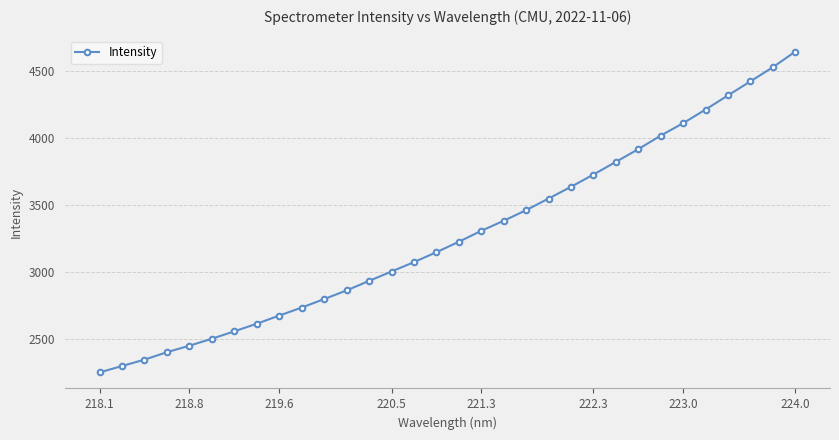

What is the difference between the second highest and second lowest values?

2225.5